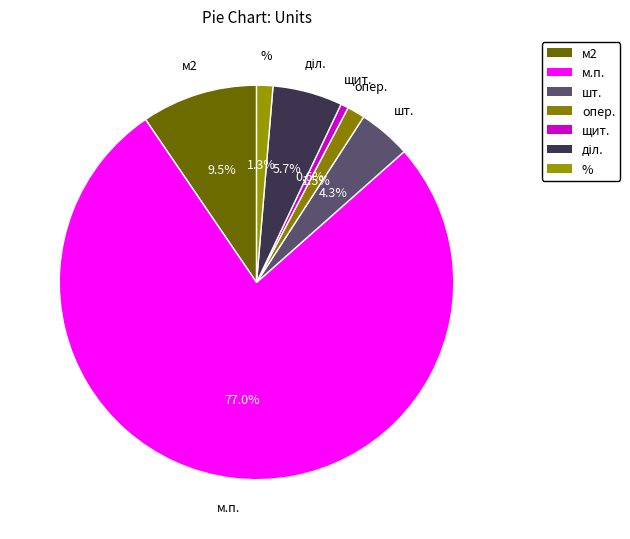

Which category has the smallest portion of the pie?

щит.